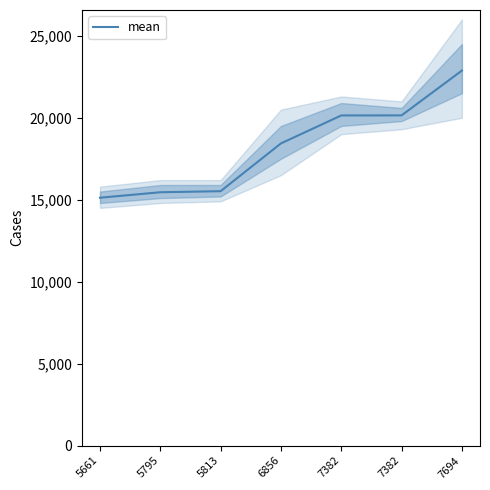

What is the change in value from 5661 to 7382?

+5019